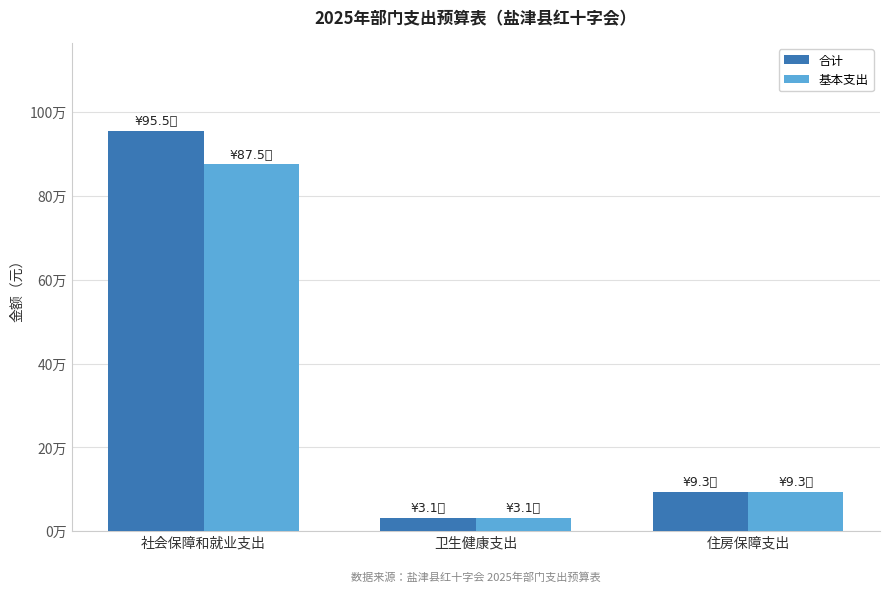

What is the average value of the 基本支出 series?

333262.9